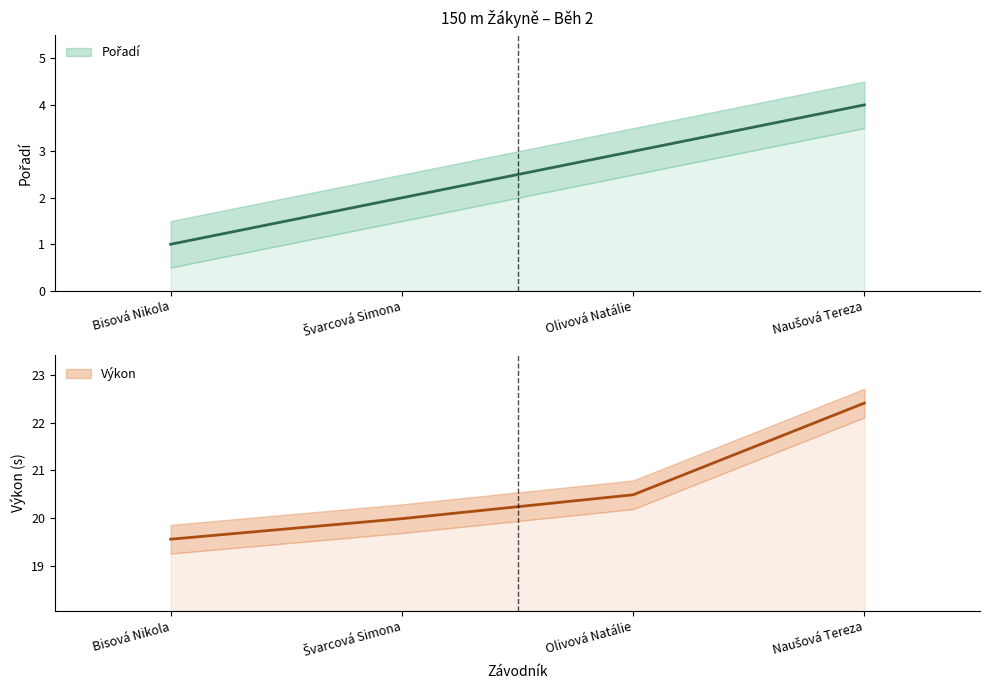

What is the total value across all series at Bisová Nikola?

20.6